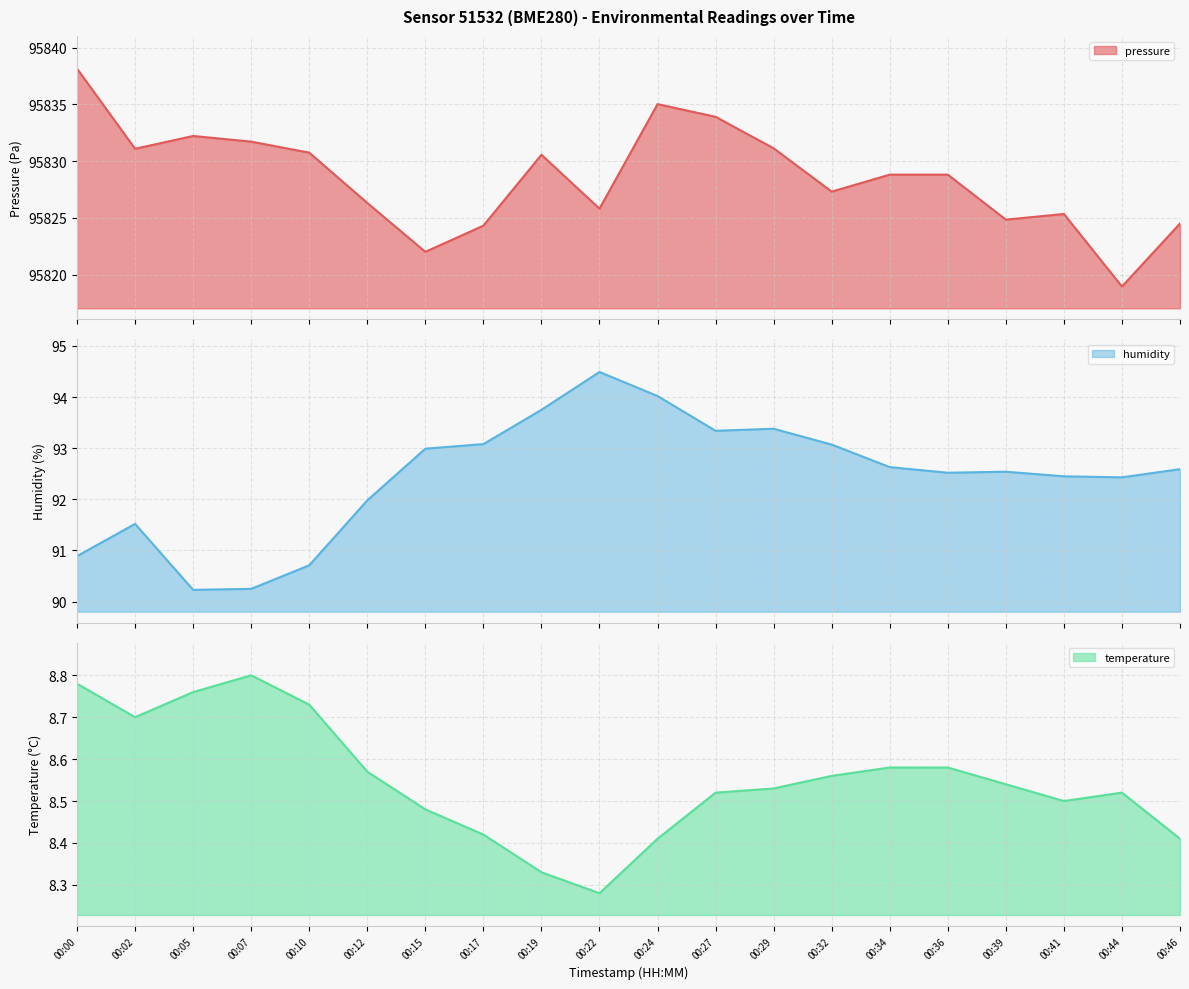

What is the value of the humidity point at the 11th from the left?

94.0